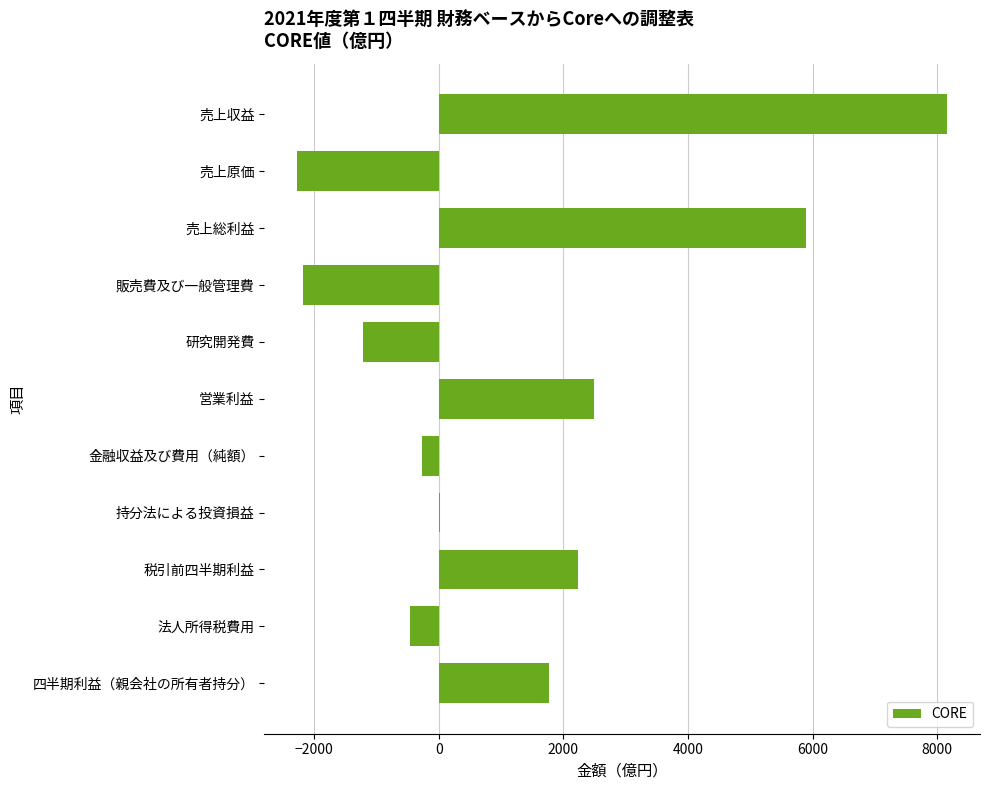

Are the bars horizontal?

Yes